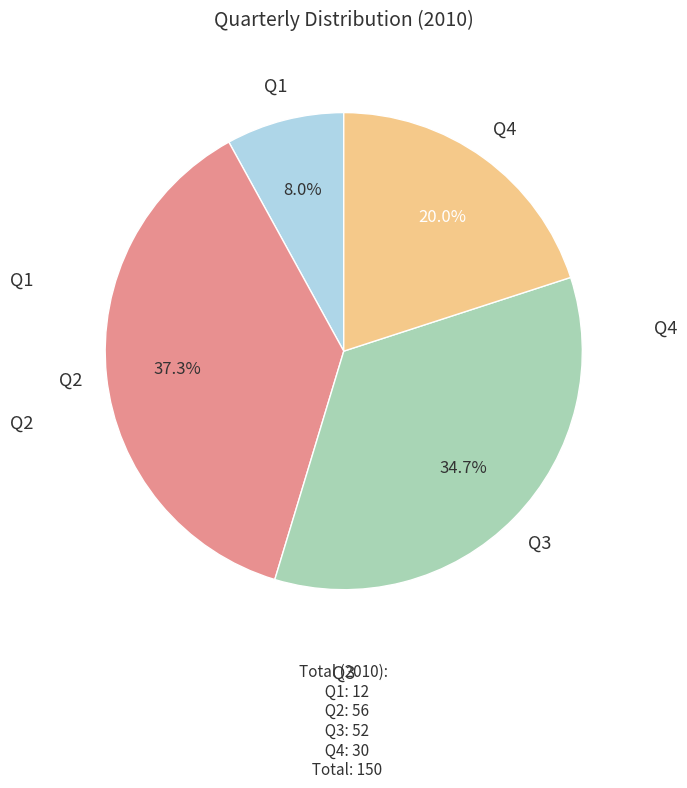

What is the ratio of the value at Q3 to the value at Q1?

4.3